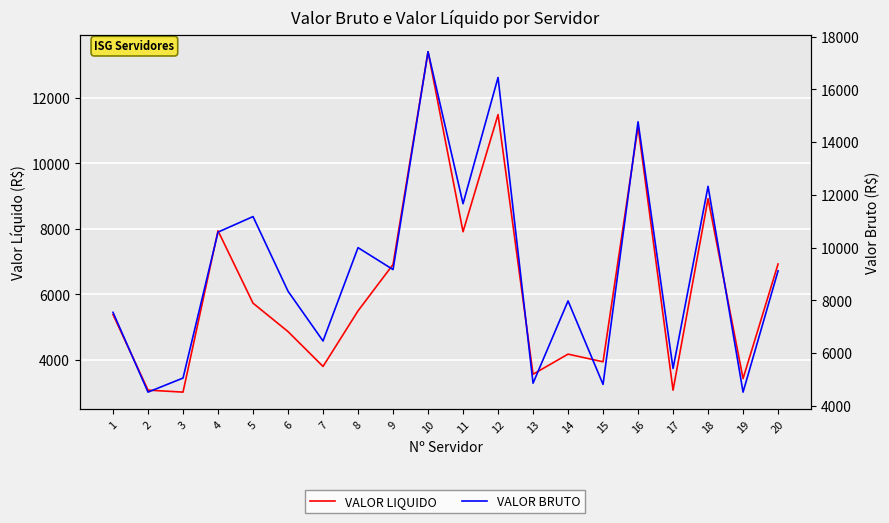

How many interior local valleys does the VALOR BRUTO series have?

8